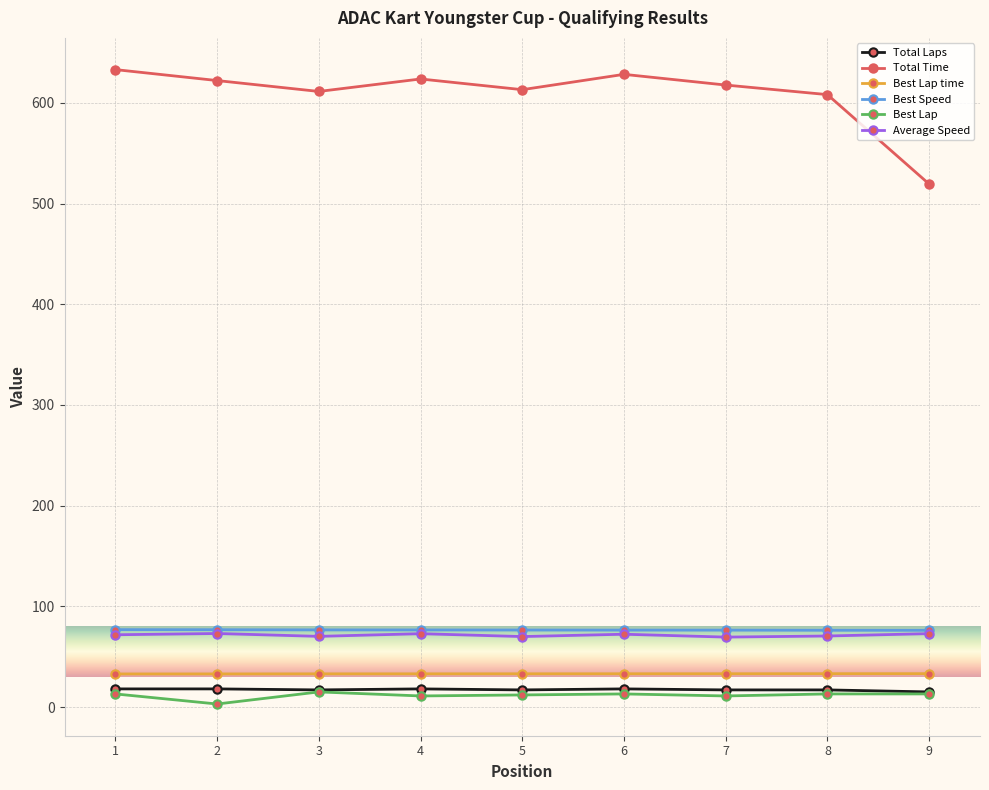

The value of Average Speed at 3 is 30.1. True or false?

False